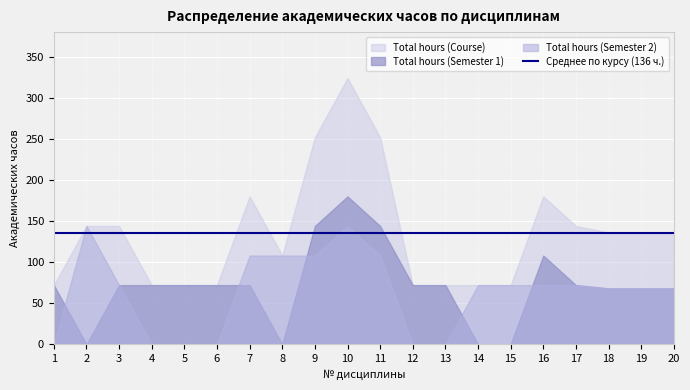

At which label is Total hours (Semester 1) closest to 90?

1